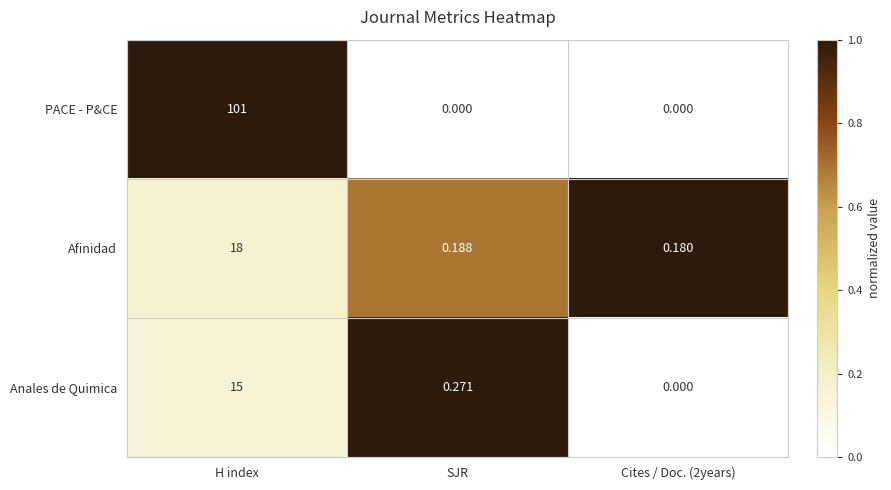

List the series in order of their peak value, highest first.

PACE - P&CE, Afinidad, Anales de Quimica